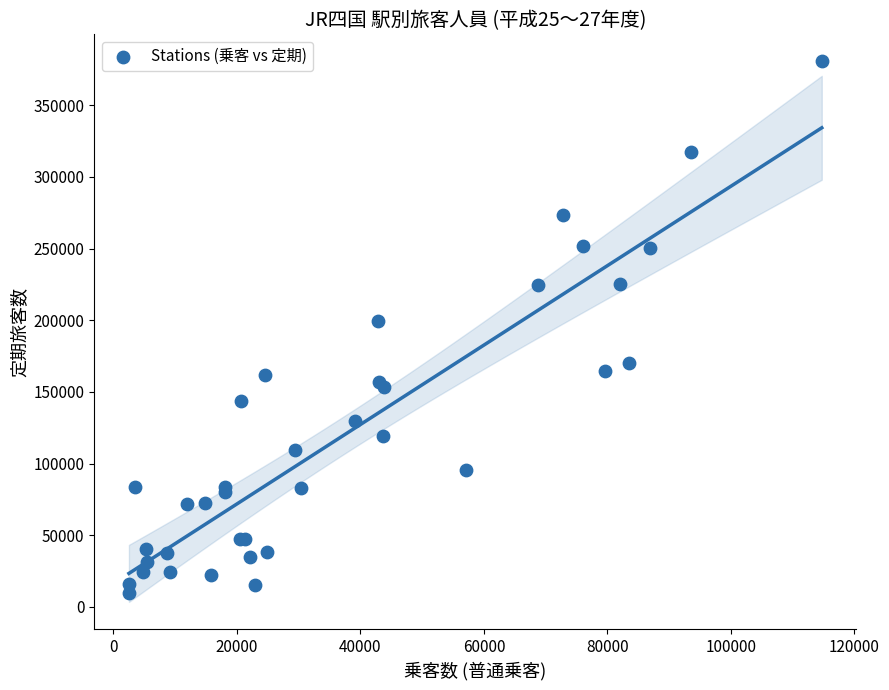

What Y value in the scatter plot is closest to 195203?

199483